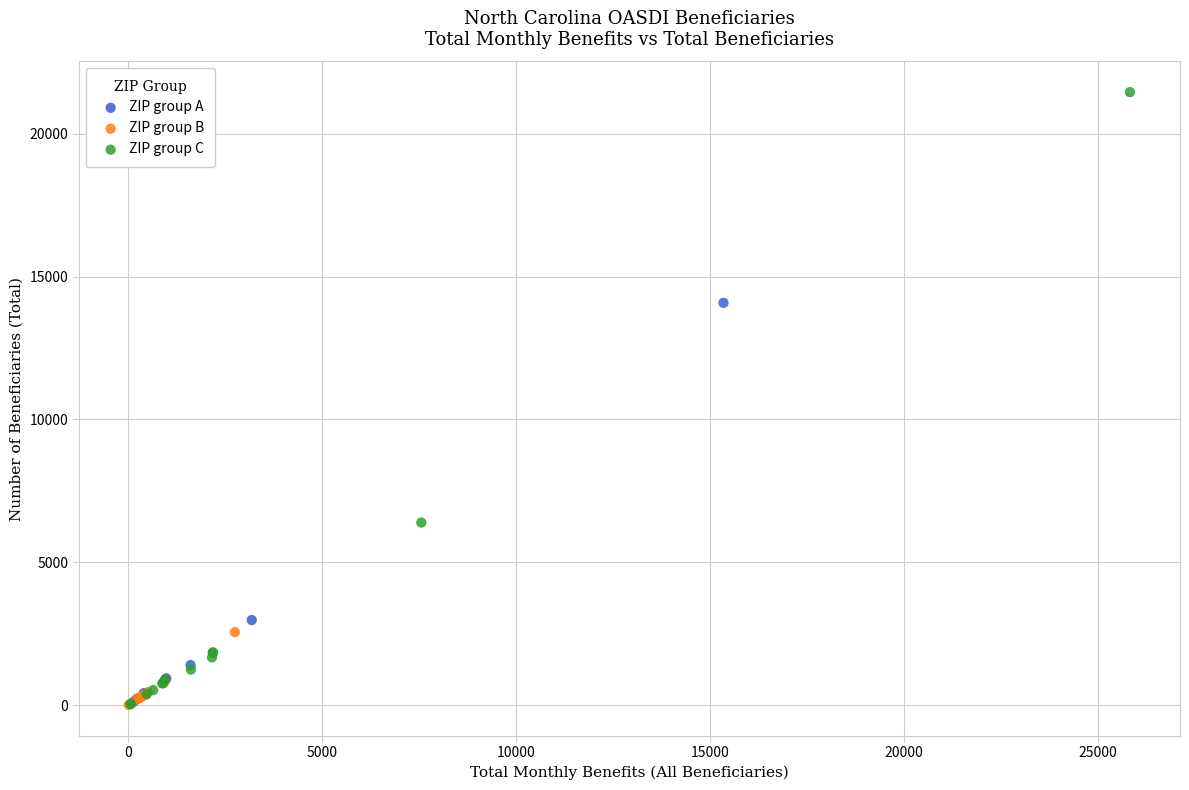

Which series contains the highest Y value?

ZIP group C